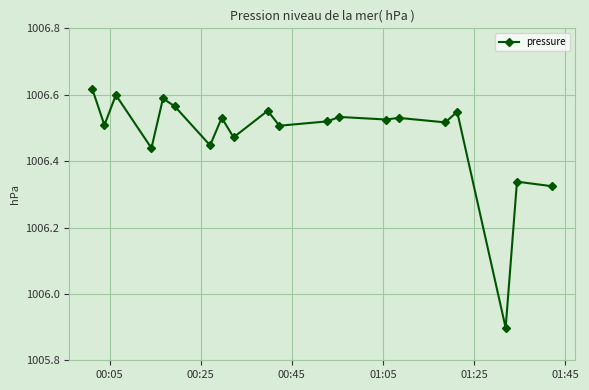

What is the sum of all values?

20129.6